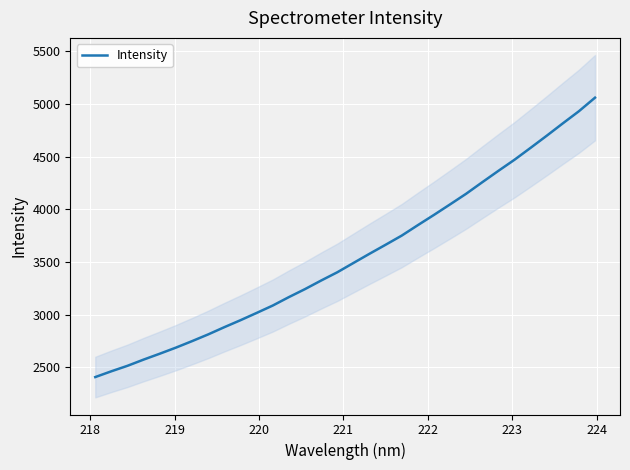

Reading right to left, list all the values displayed in this chart.

5058.9	4930.4	4815.2	4697.9	4583.2	4470.2	4364.8	4257.1	4147.7	4046.7	3947.0	3849.8	3750.6	3663.8	3578.2	3490.7	3402.6	3324.5	3243.2	3167.3	3087.3	3017.1	2948.2	2882.2	2813.7	2749.8	2688.3	2630.6	2574.9	2515.9	2463.9	2408.9